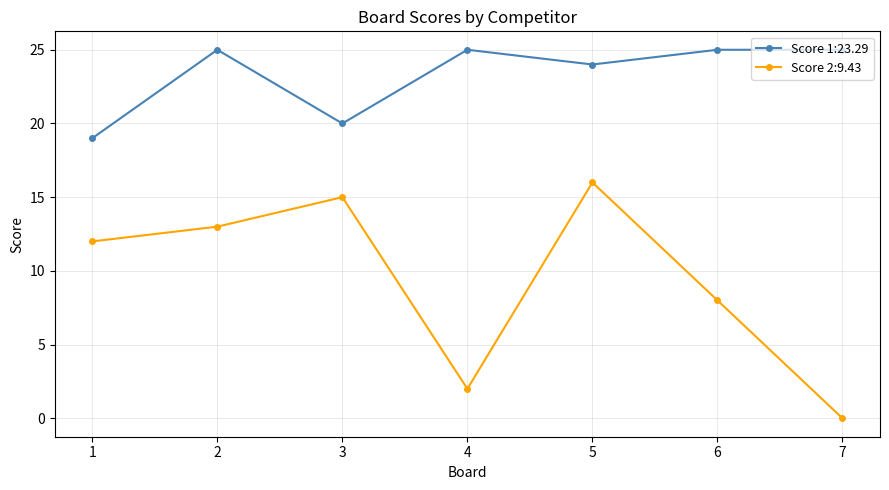

True or false: Score 2:9.43 and Score 1:23.29 intersect in this chart.

False